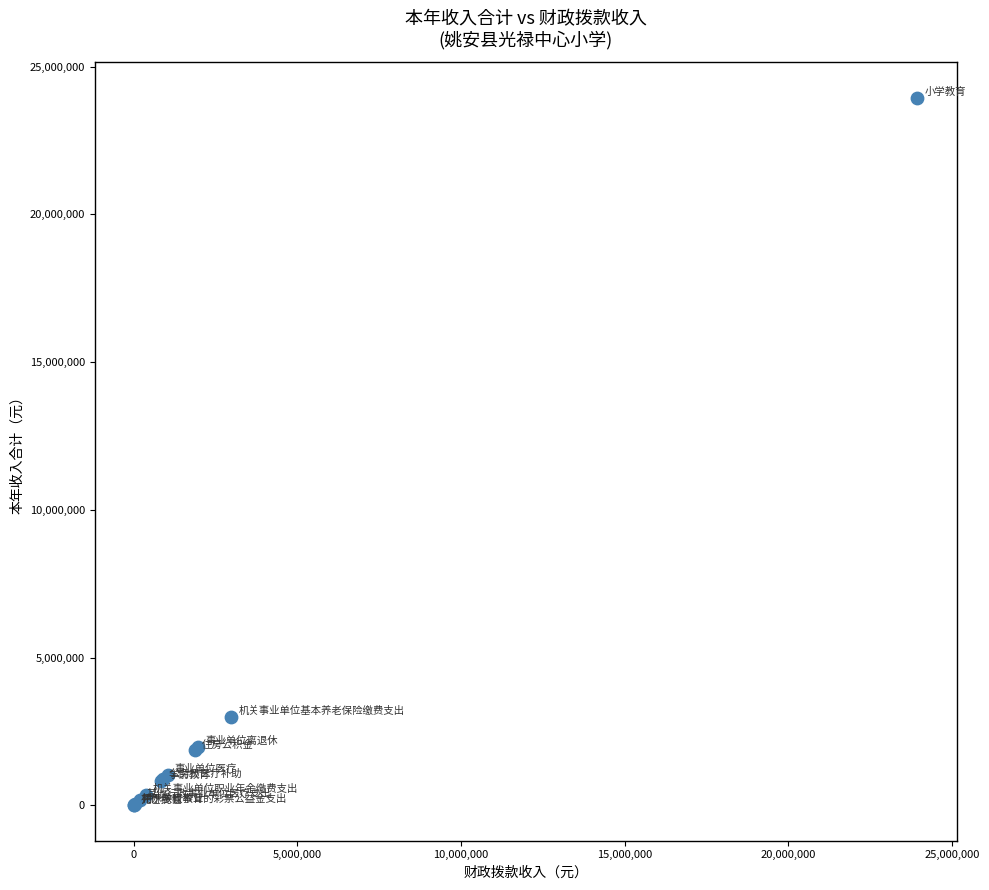

What Y value in the scatter plot is closest to 11977148?

2988853.0